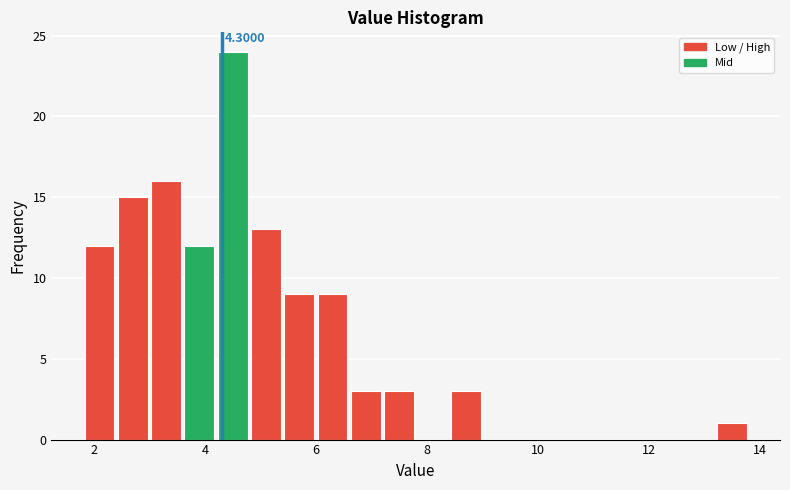

Read against the x-axis, roughly where is the centre of the tallest bar?

4.6